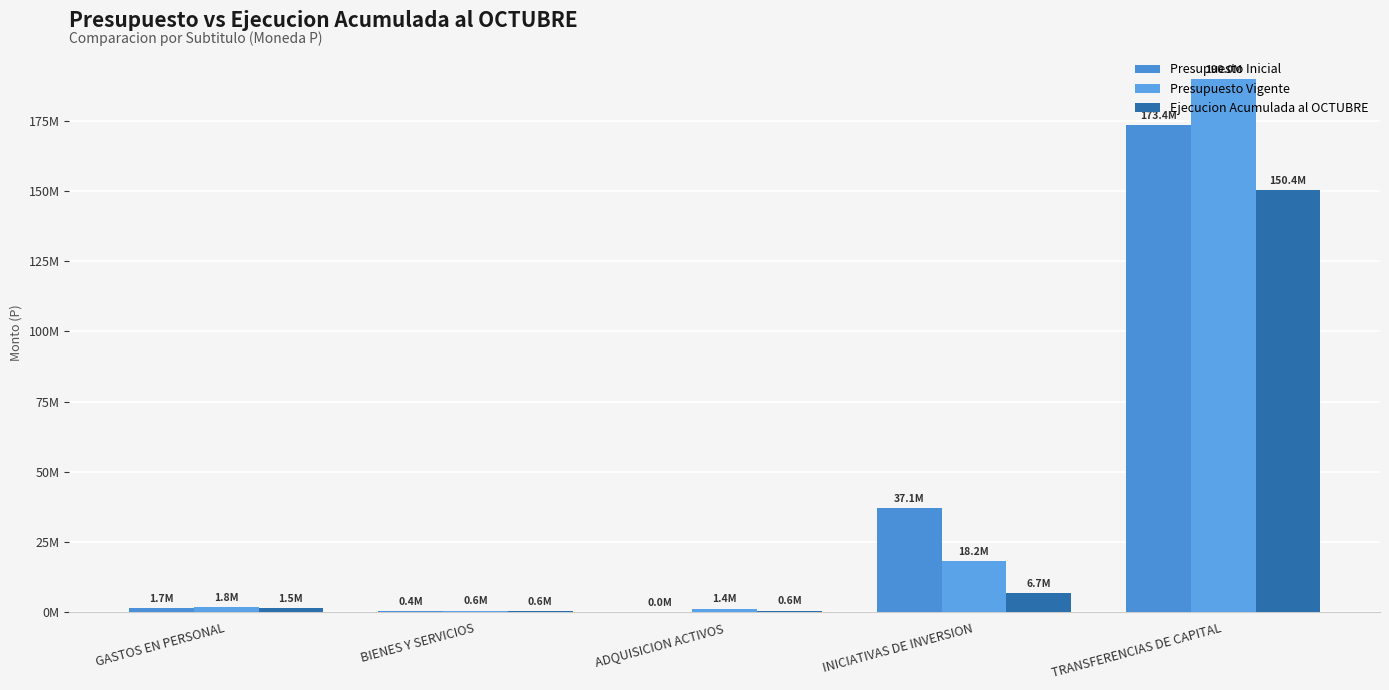

At which category is the sum across all series the highest?

TRANSFERENCIAS DE CAPITAL